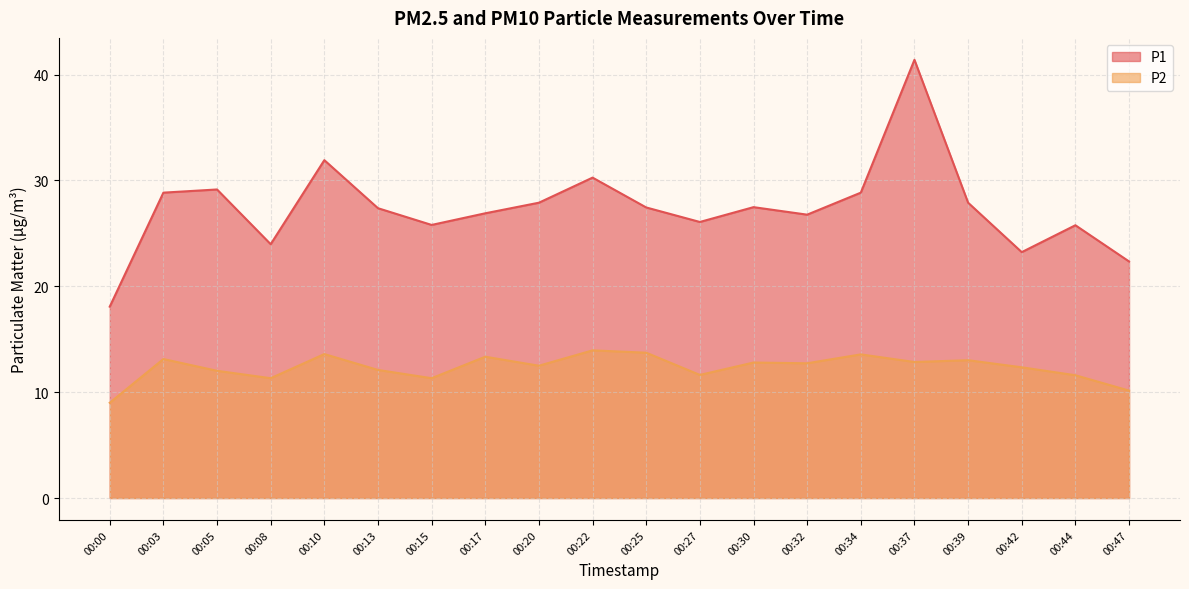

True or false: P2 and P1 cross at least once.

False